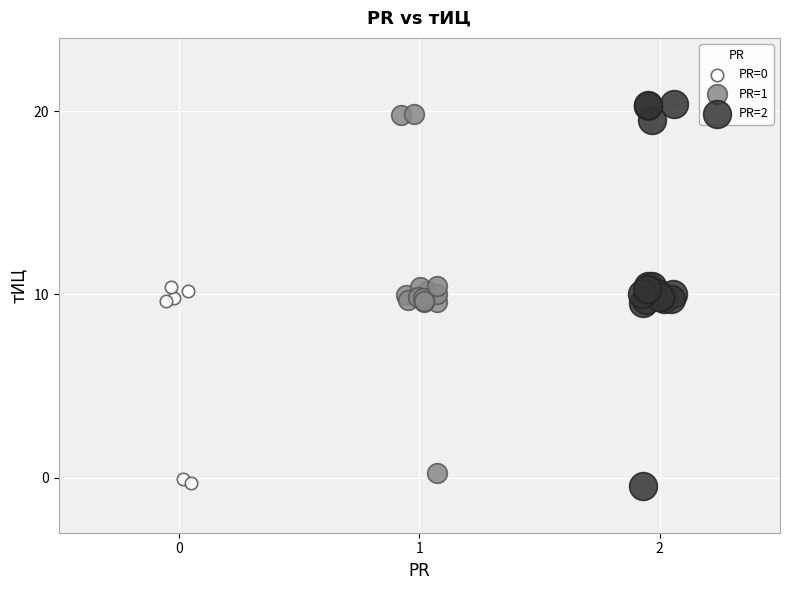

Which series has the widest spread of Y values?

PR=2